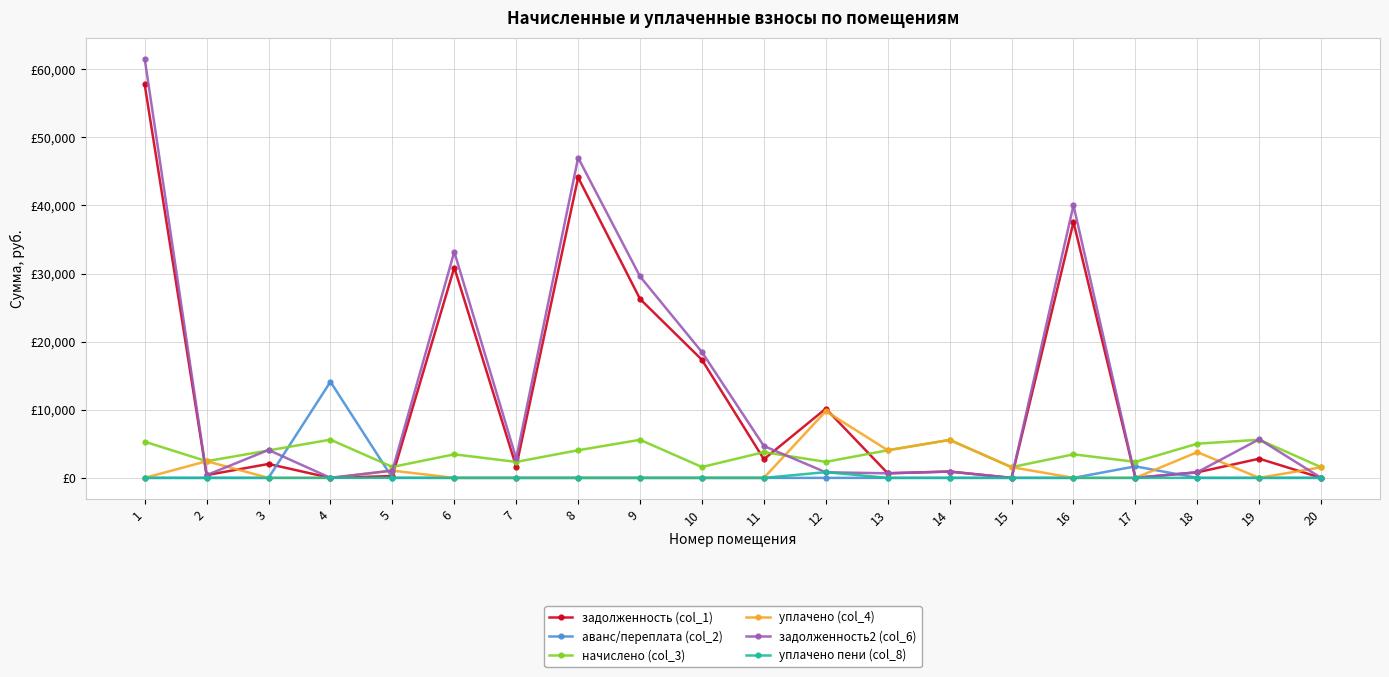

What is the difference between the second highest and minimum values in the задолженность2 (col_6) series?

47002.2